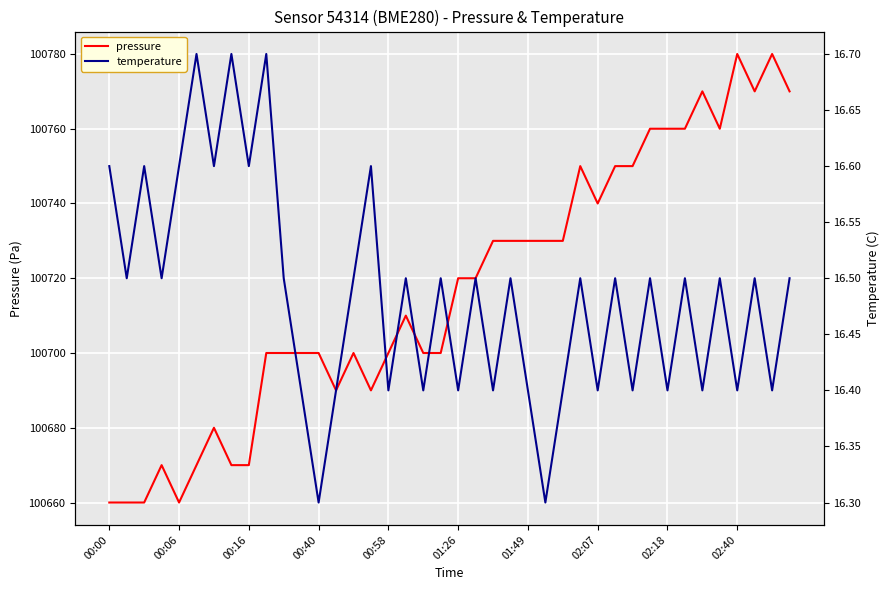

The value of temperature at 35 is 16.5. True or false?

True